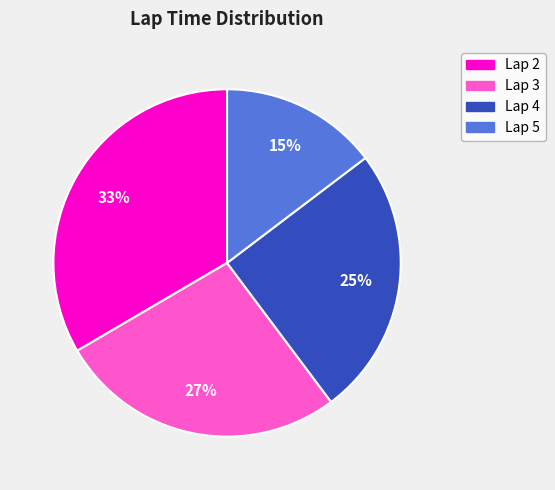

Is it true that Lap 2 is 33% of the pie?

True